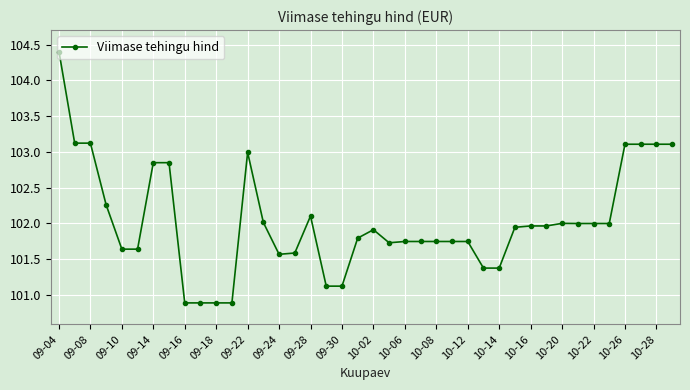

True or false: the data has more than 1 interior local peaks.

True